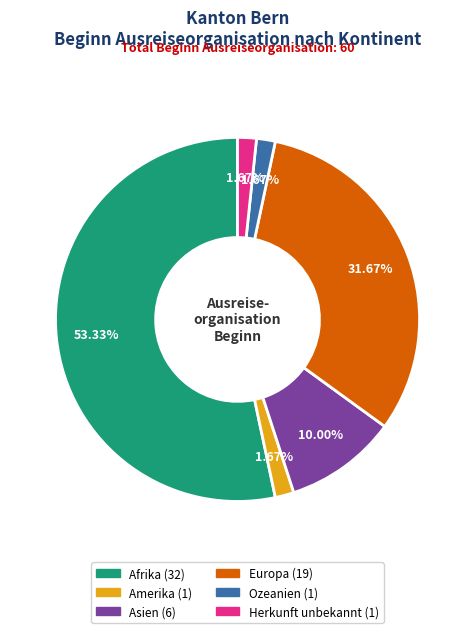

How many slices are in this pie chart?

6